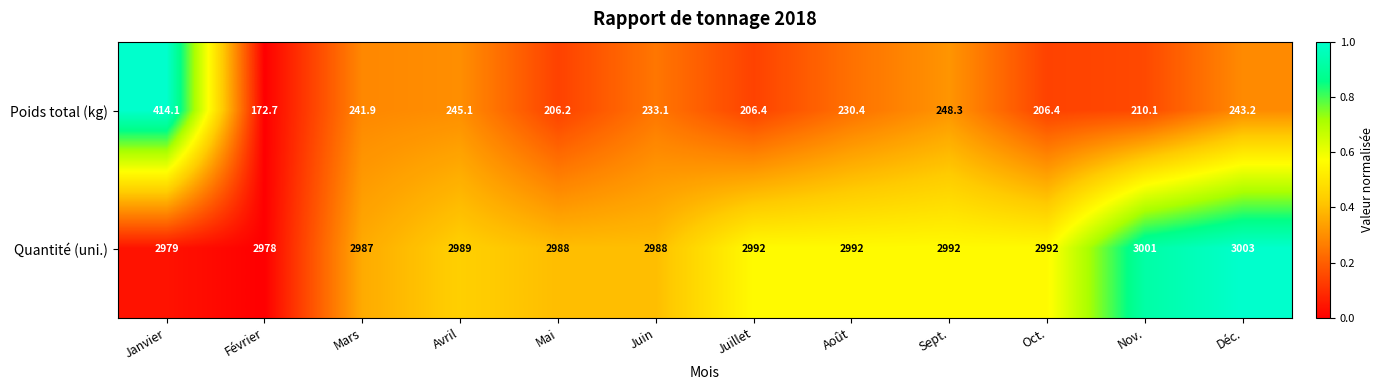

Which series has the largest total across all categories?

Quantité (uni.)